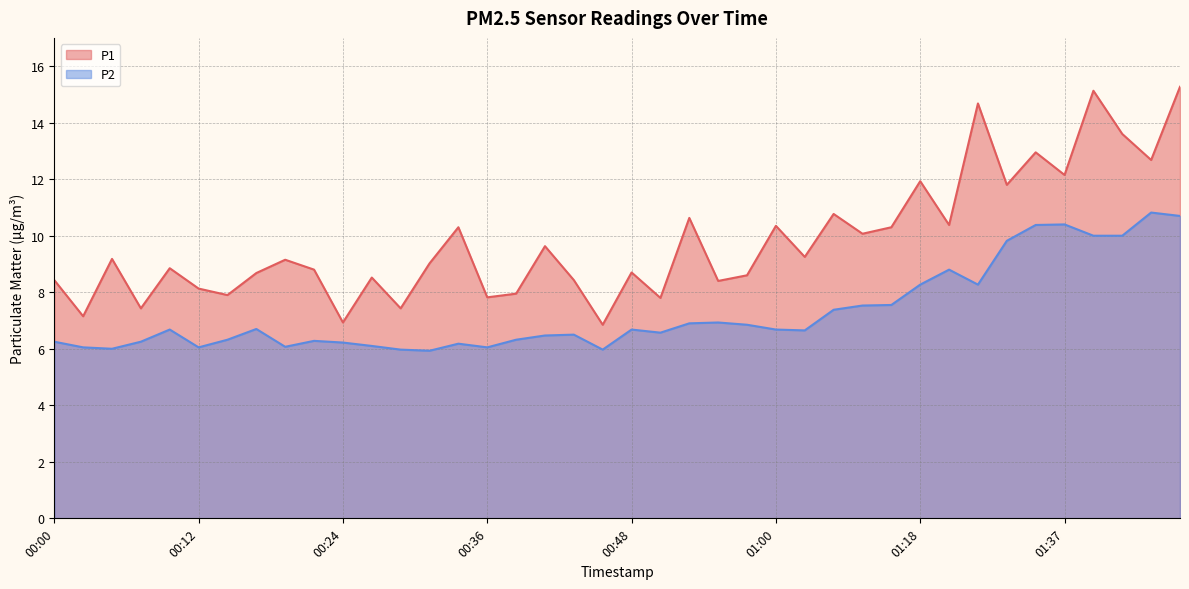

At which category does P2 reach its first local peak?

00:09